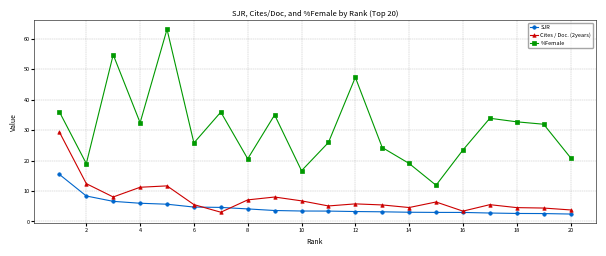

Which series has the largest total across all categories?

%Female